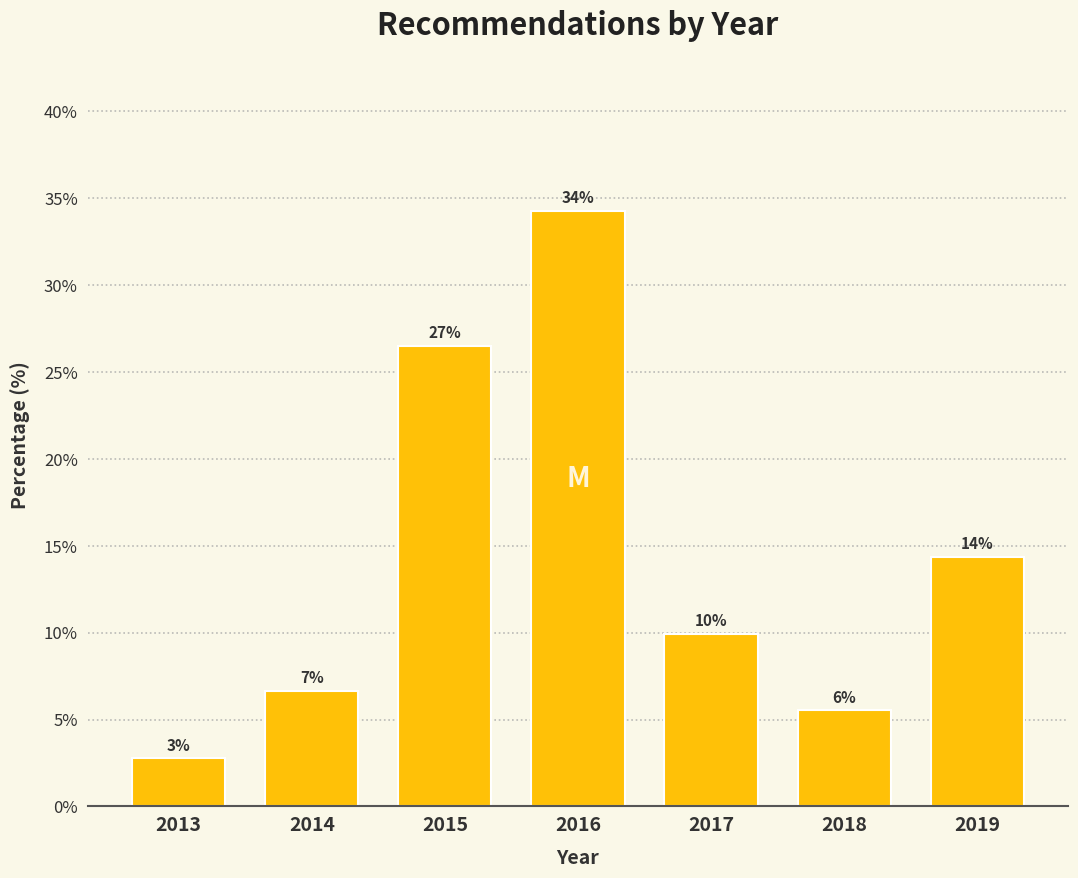

Are the bars horizontal?

No